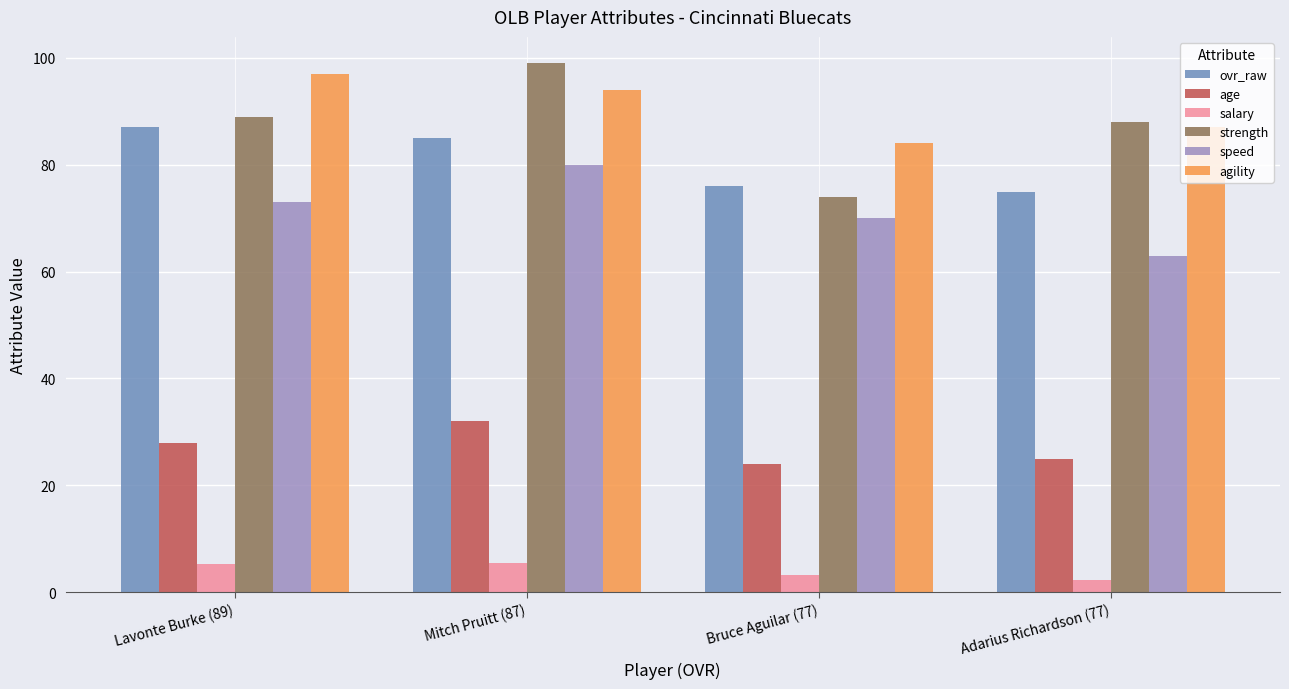

What is the label of the 2nd bar from the right?

Bruce Aguilar (77)